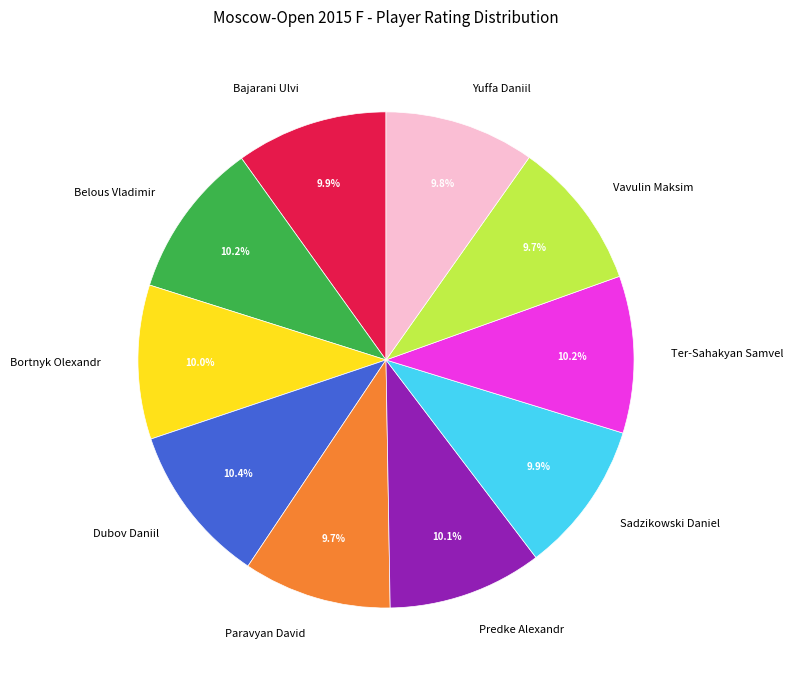

Does Dubov Daniil represent more than half of the total?

No